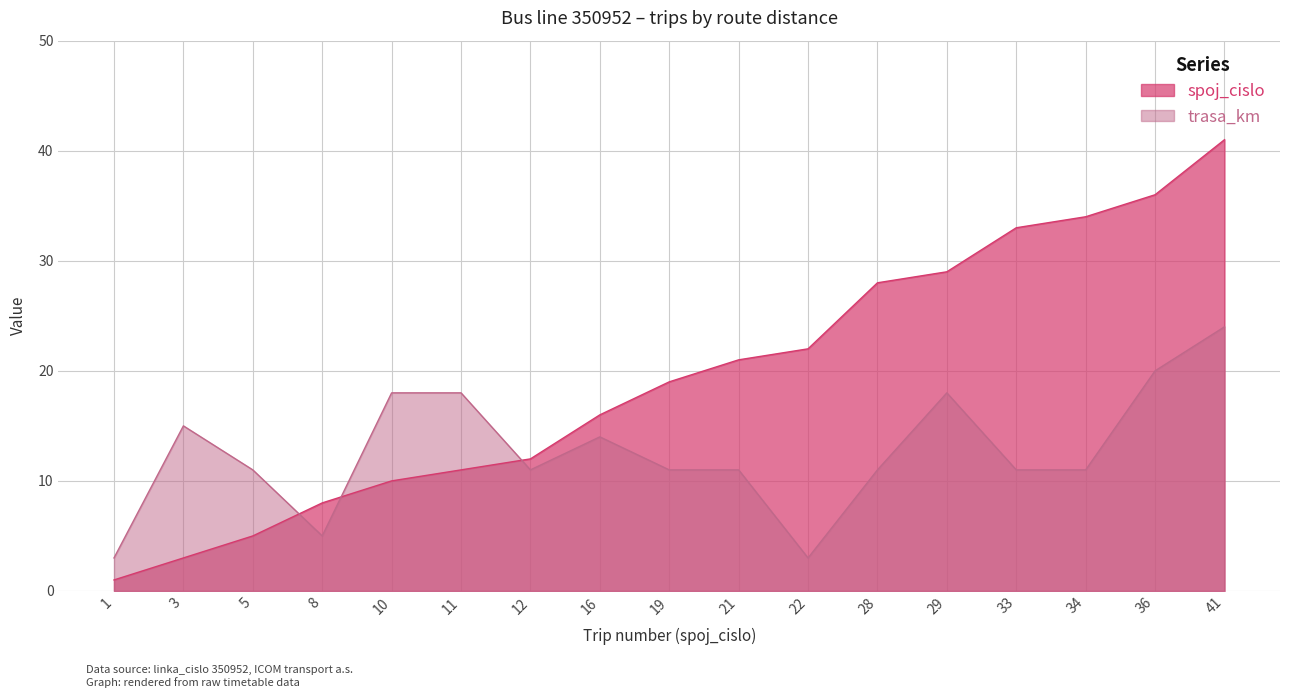

Reading left to right, extract all data points from this chart.

spoj_cislo: 1	3	5	8	10	11	12	16	19	21	22	28	29	33	34	36	41
trasa_km: 3	15	11	5	18	18	11	14	11	11	3	11	18	11	11	20	24